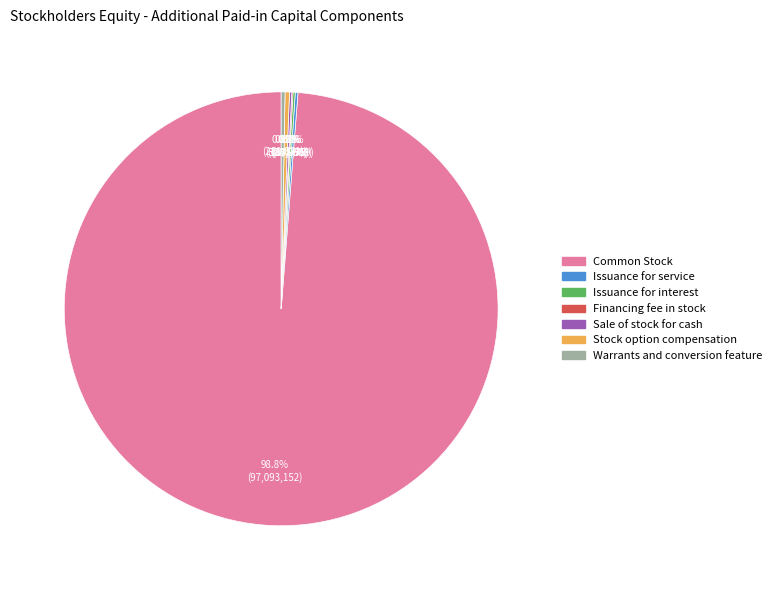

What is the largest slice in the pie chart?

Common Stock